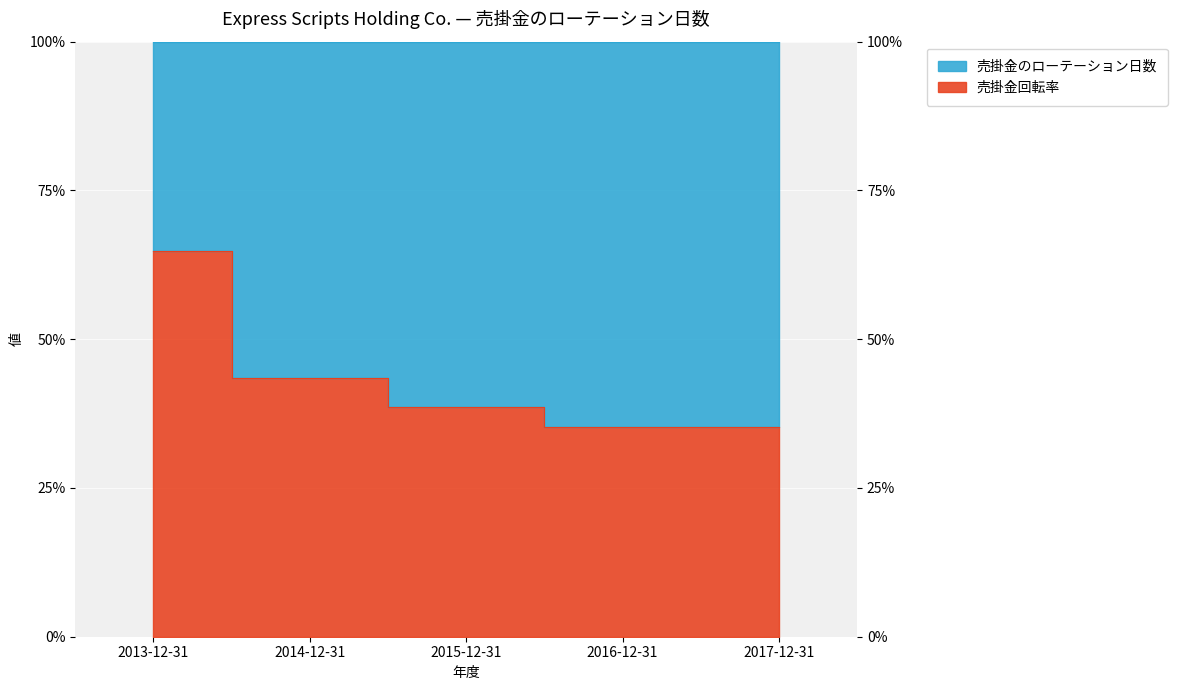

Reading right to left, what are all the values shown in this chart?

35.3	35.3	38.7	43.4	64.9